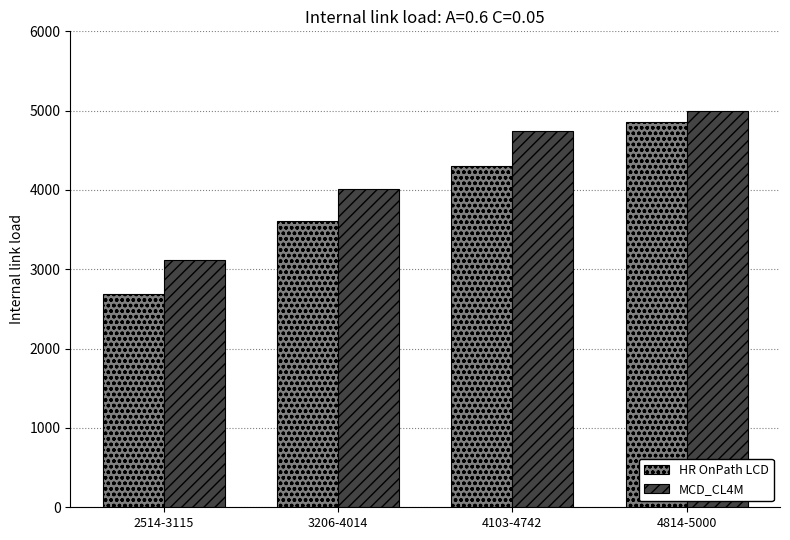

What value does the MCD_CL4M series have at 4103-4742?

4742